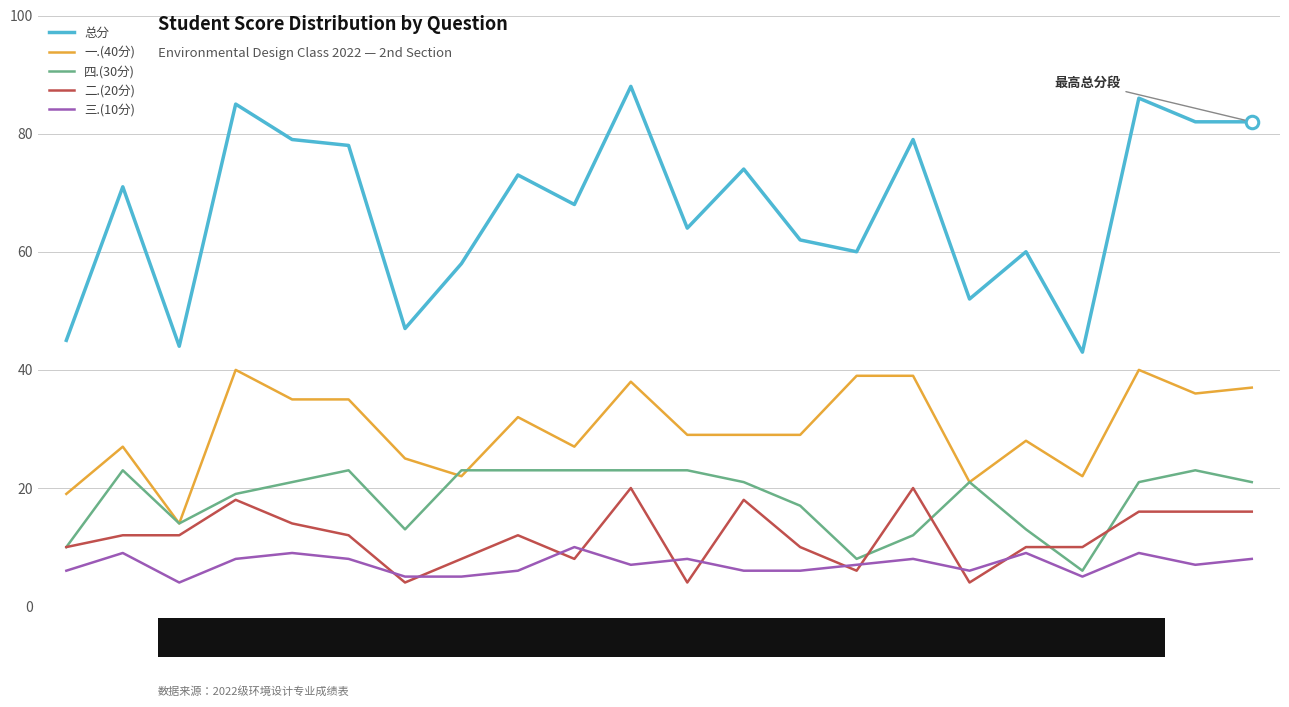

What is the spread (max minus min) of values at 刘少辉?

40